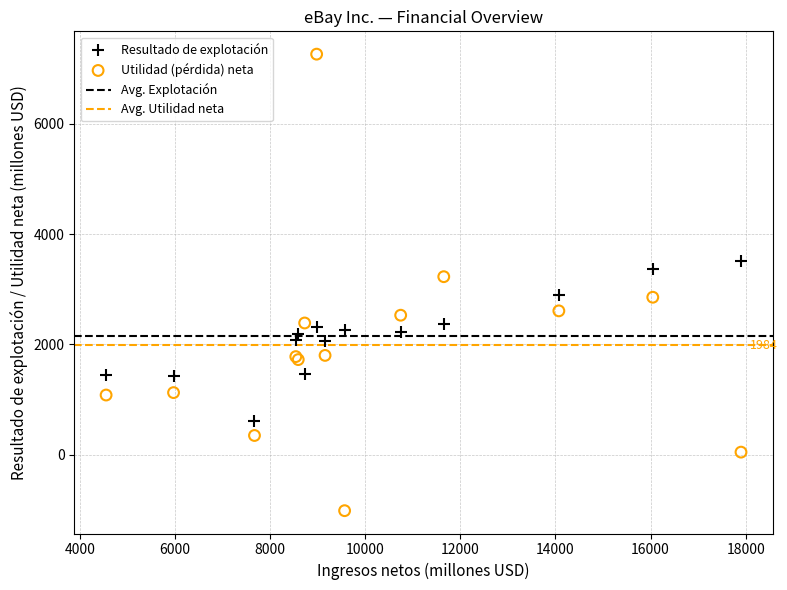

Which series has the largest Y range (max minus min)?

Utilidad (pérdida) neta